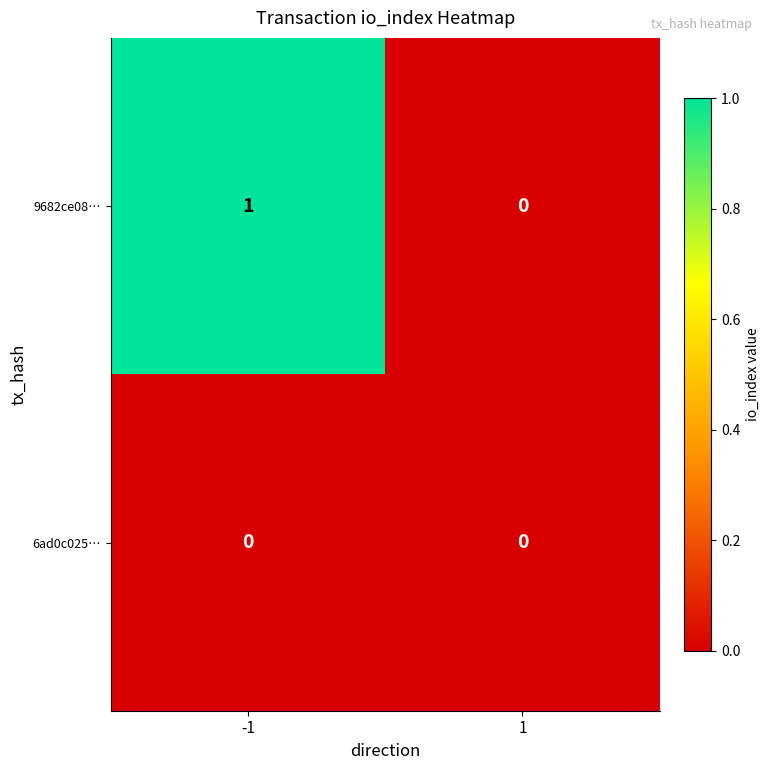

True or false: 9682ce08… has a value of 1 at 1.

False